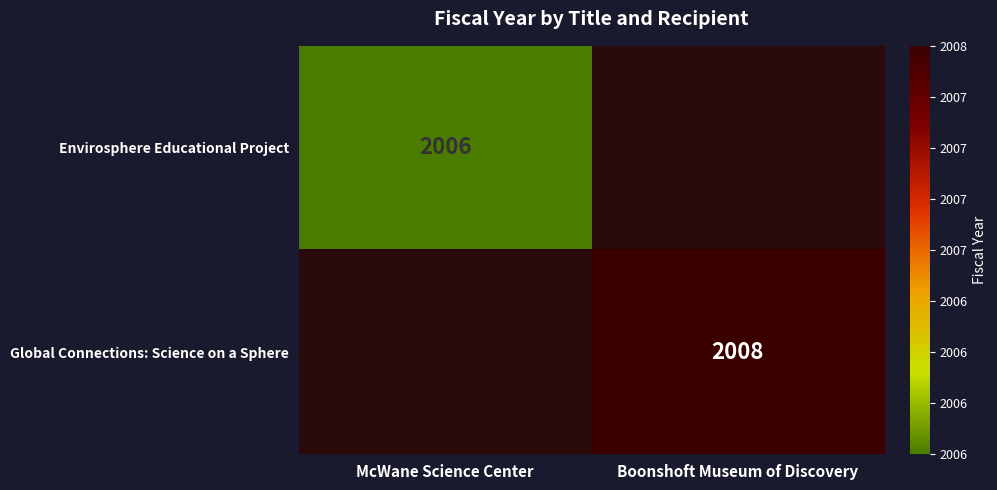

True or false: Global Connections: Science on a Sphere has a value of 2008 at Boonshoft Museum of Discovery.

True